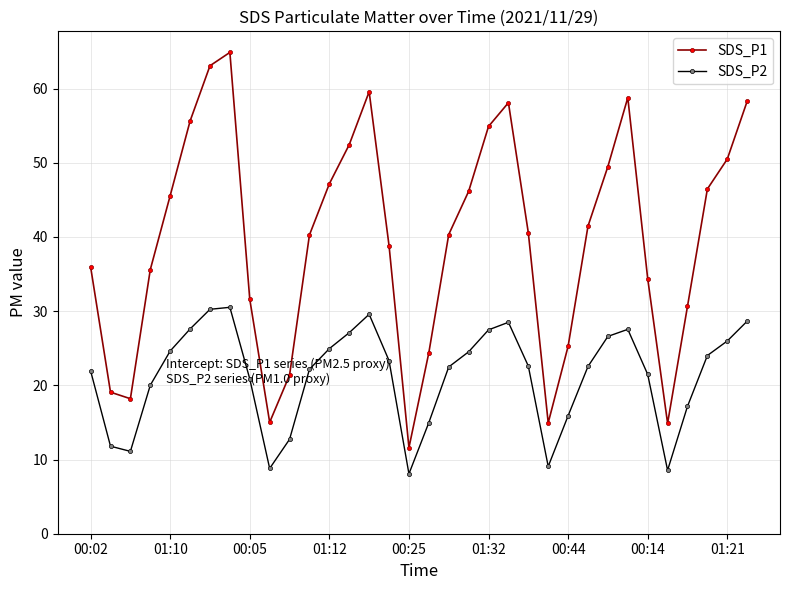

What is the value of the SDS_P1 point at the 18th from the left?

24.4